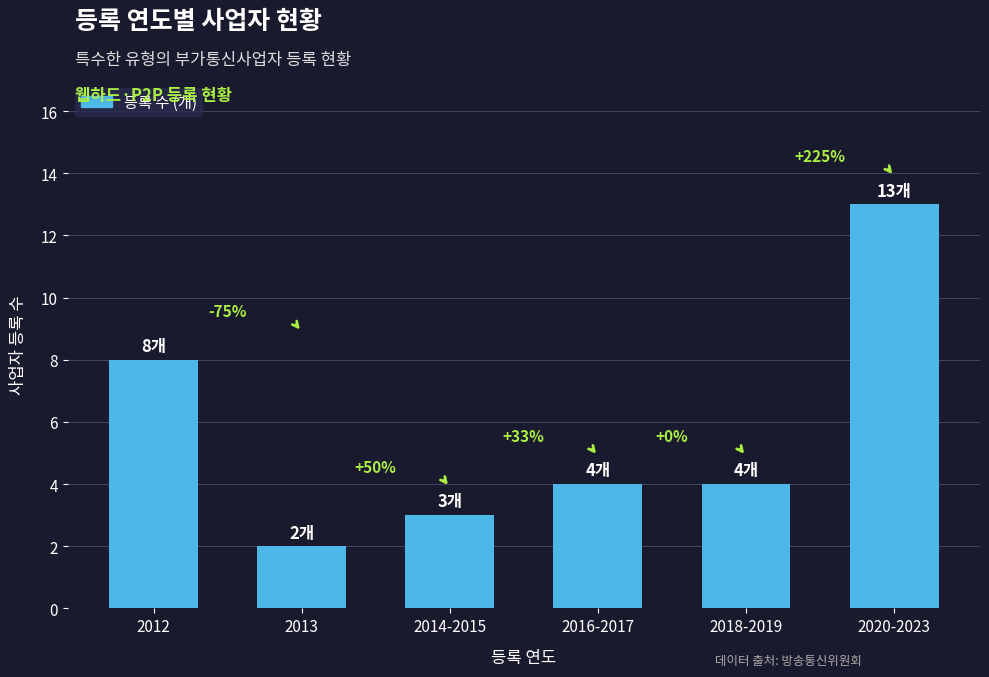

Are the bars grouped side by side (vs. stacked)?

No